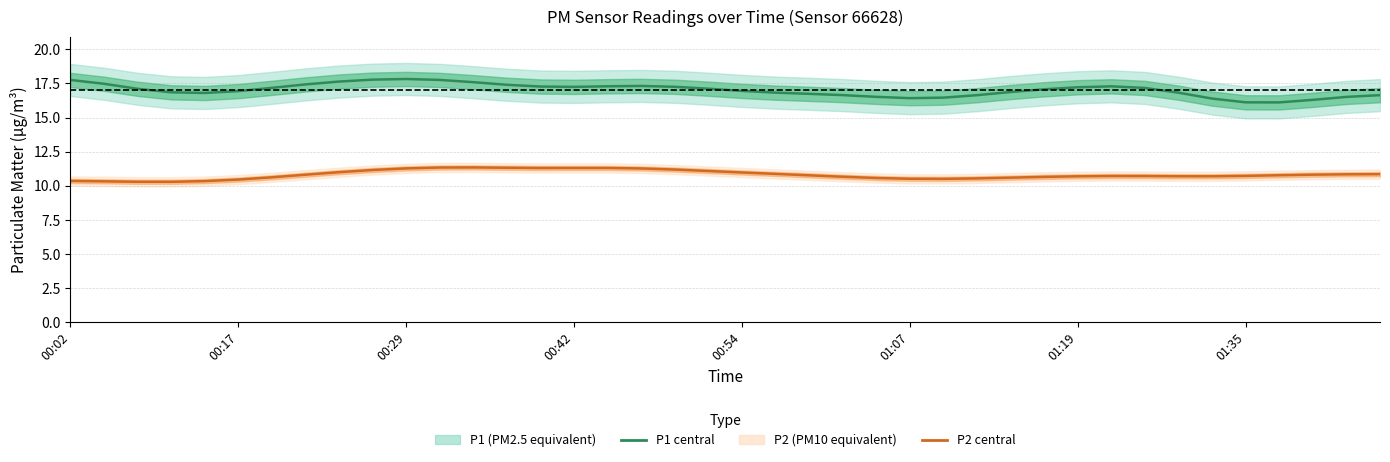

Which has a higher value, 37 or 31?

31